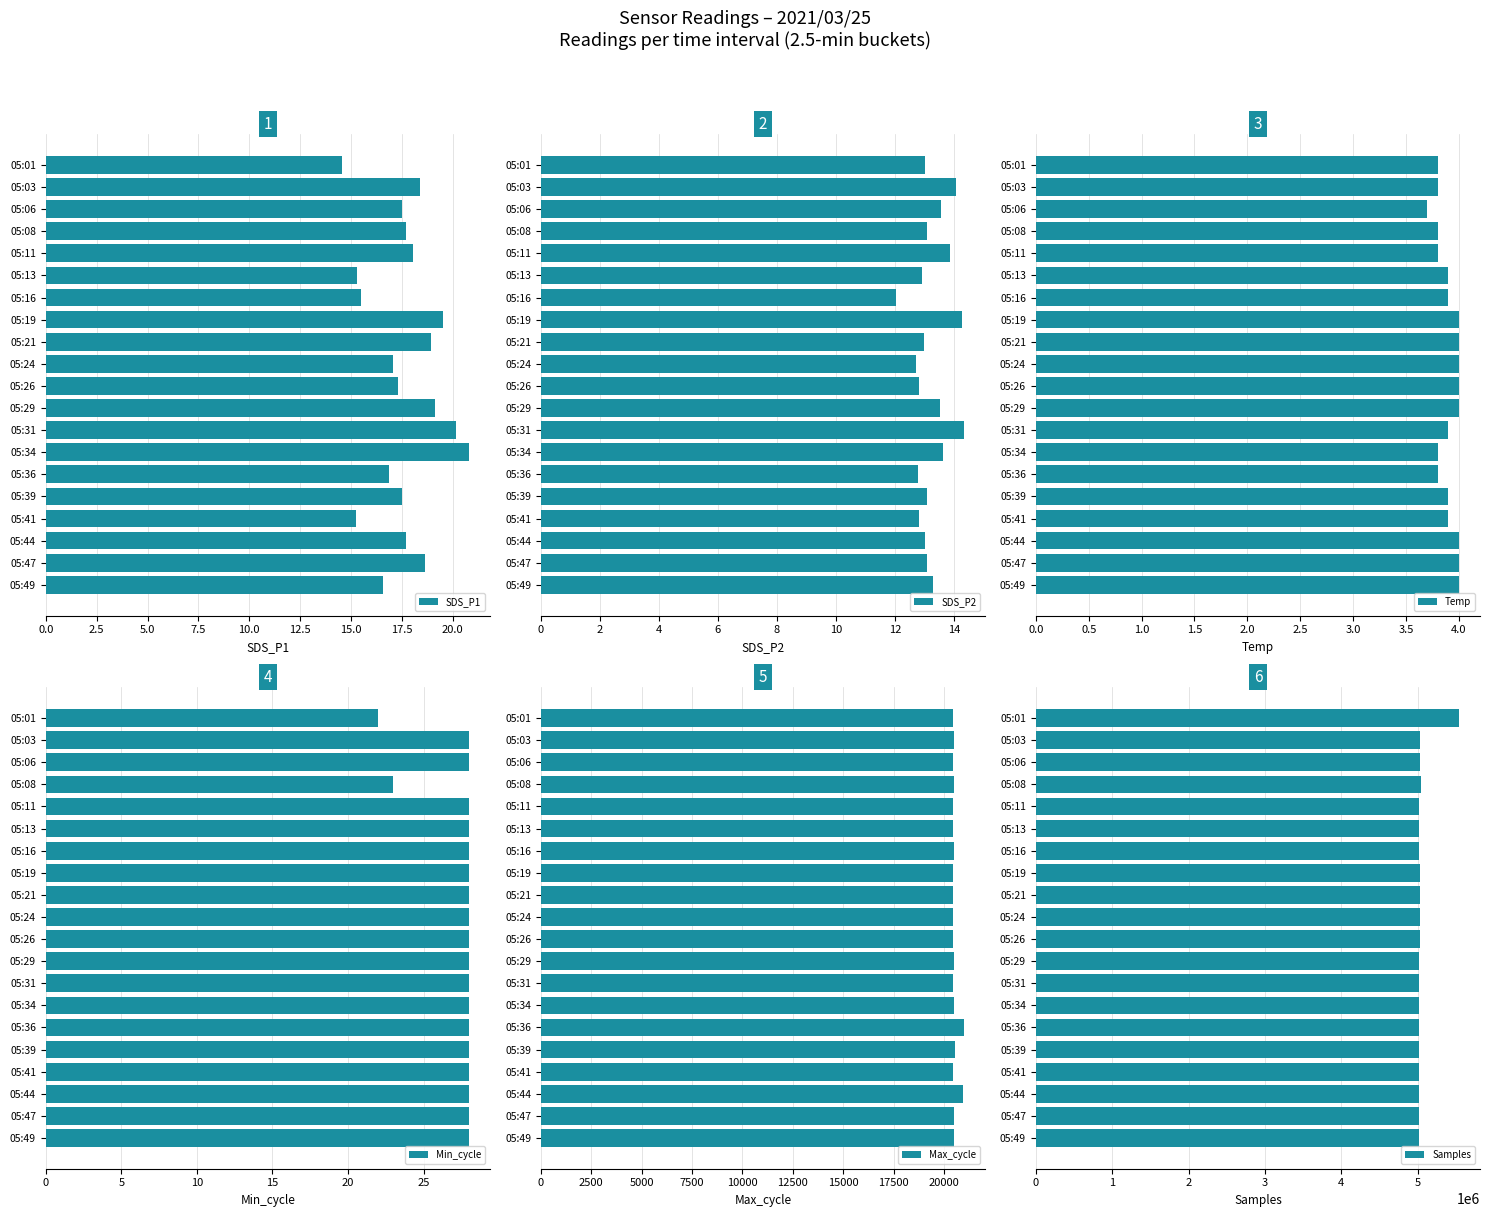

Which series has the largest range (max minus min)?

Samples